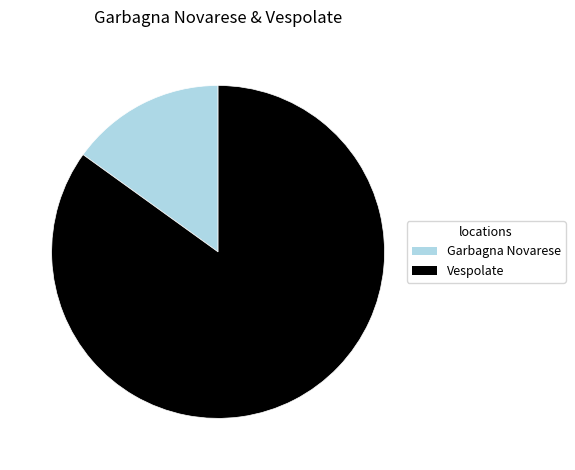

Count the number of slices in the pie.

2